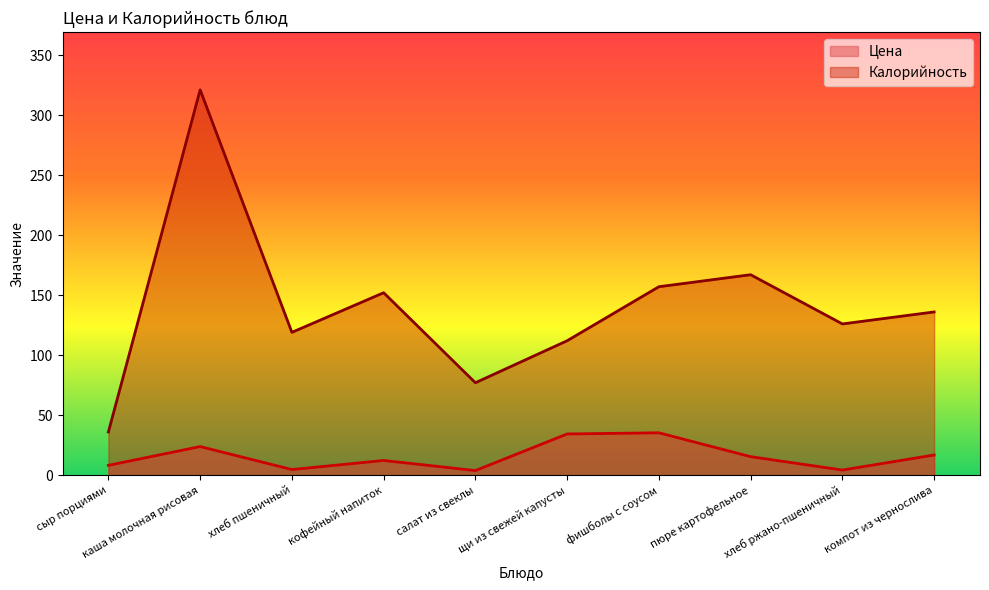

Rank the series by their average value, from lowest to highest.

Цена, Калорийность